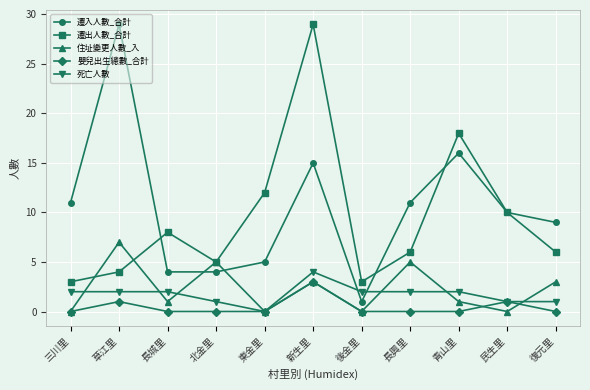

What value does the 住址變更人數_入 series have at 復元里?

3